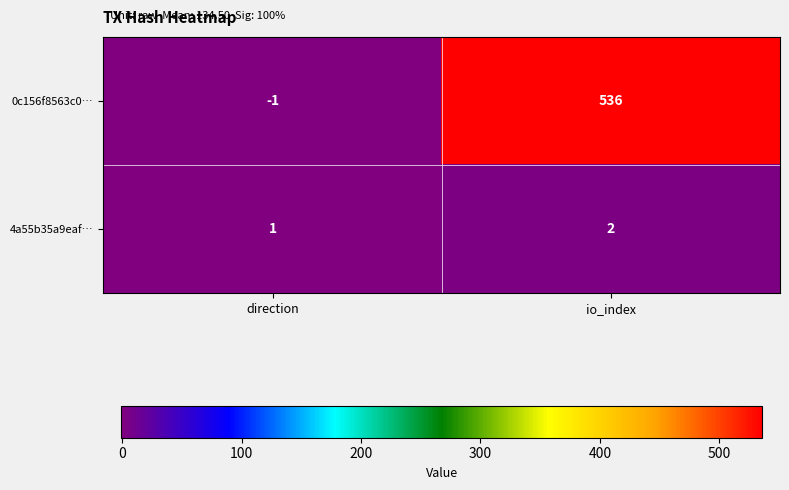

True or false: 4a55b35a9eaf… has a value of 1 at direction.

True